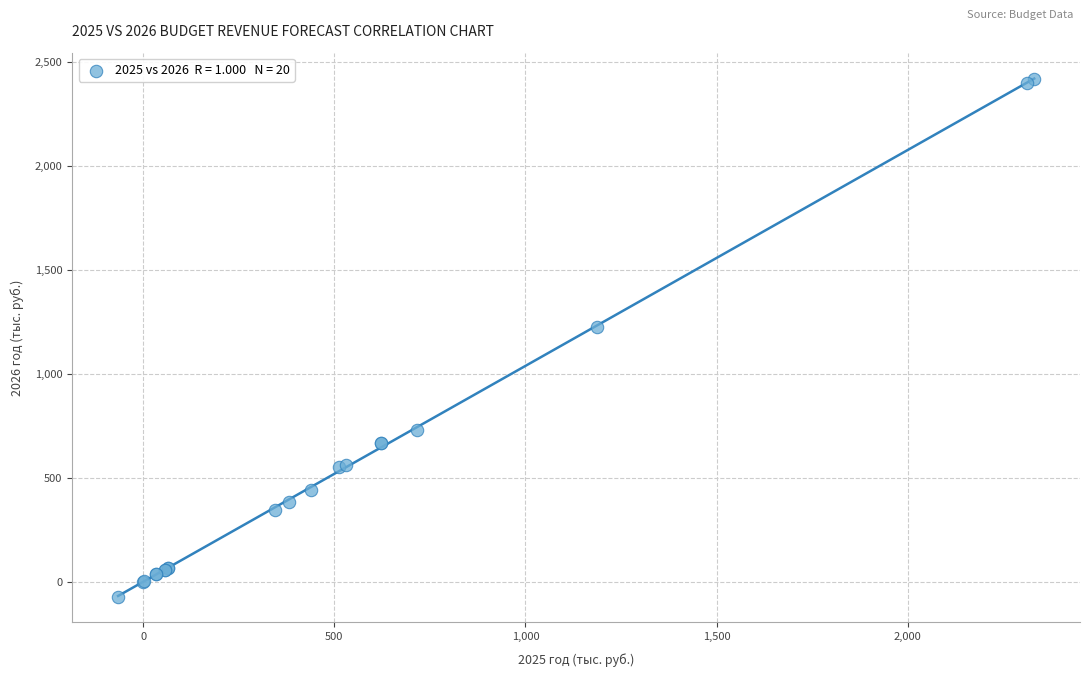

What Y value in the scatter plot is closest to 1174?

1226.6